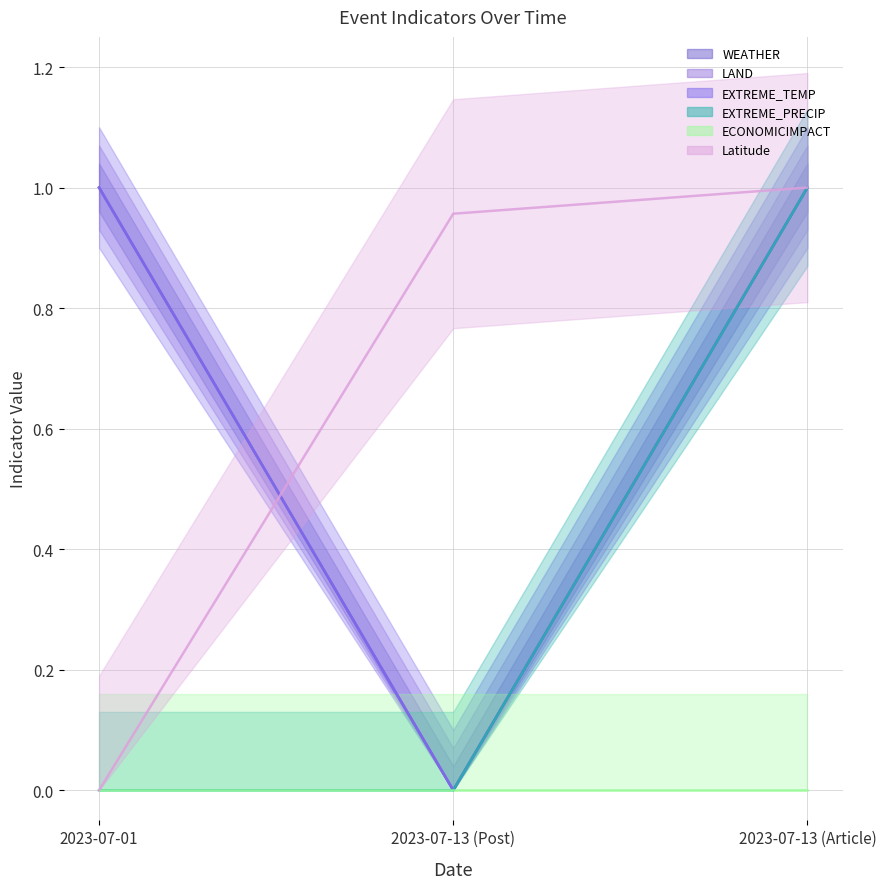

What is the average value of the WEATHER series?

0.7